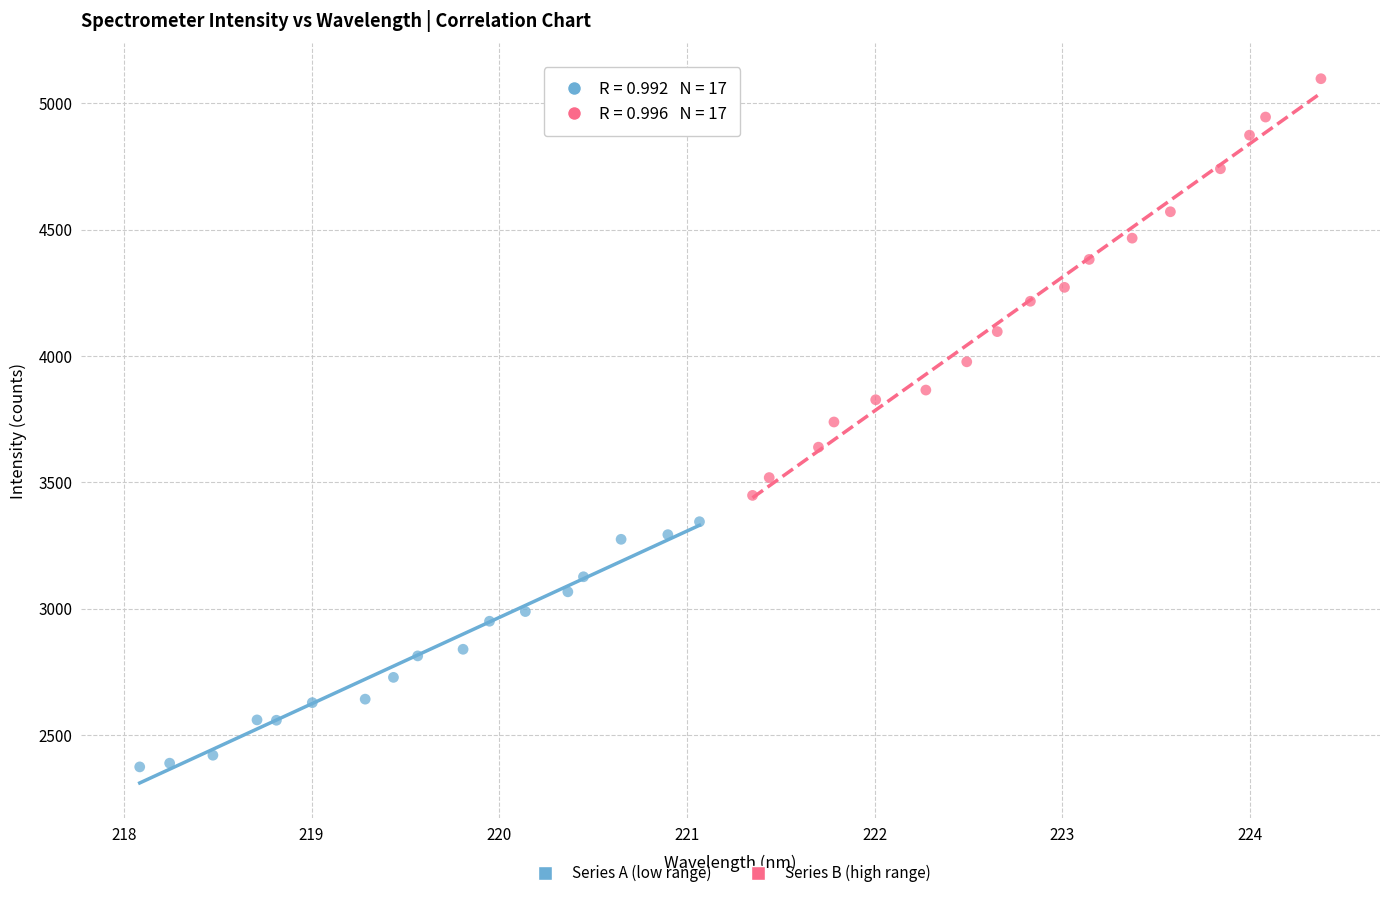

Which series reaches the minimum Y coordinate?

Series A (low range)